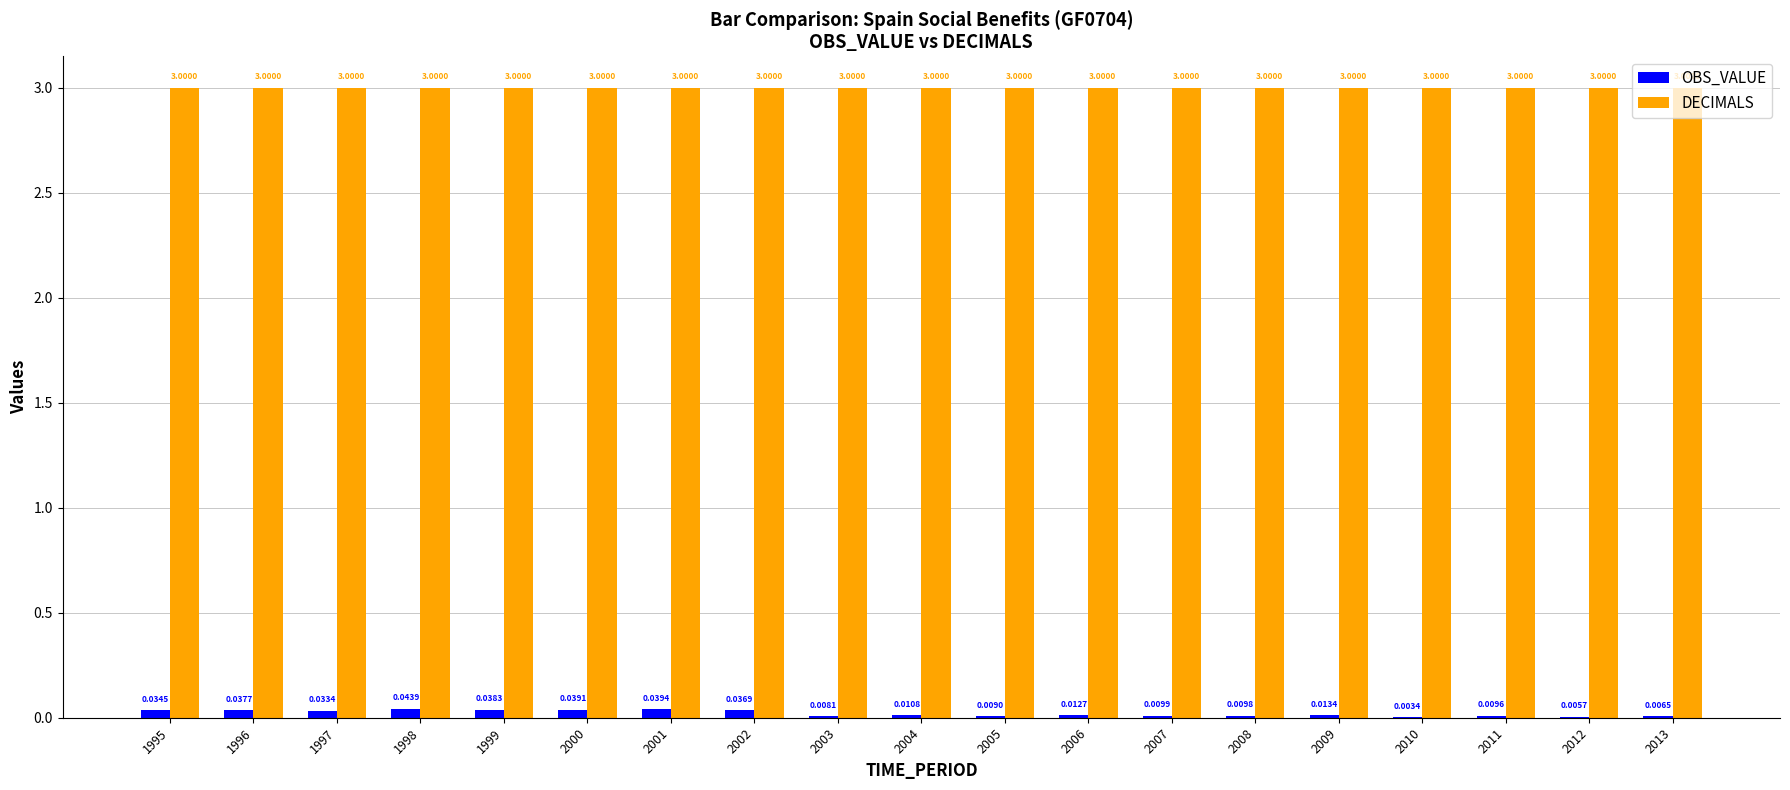

Which series changed the most between 1996 and 1998?

OBS_VALUE